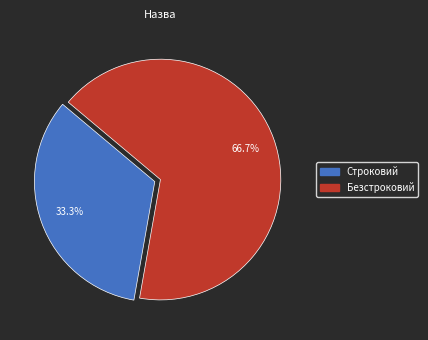

How many segments does this pie chart have?

2